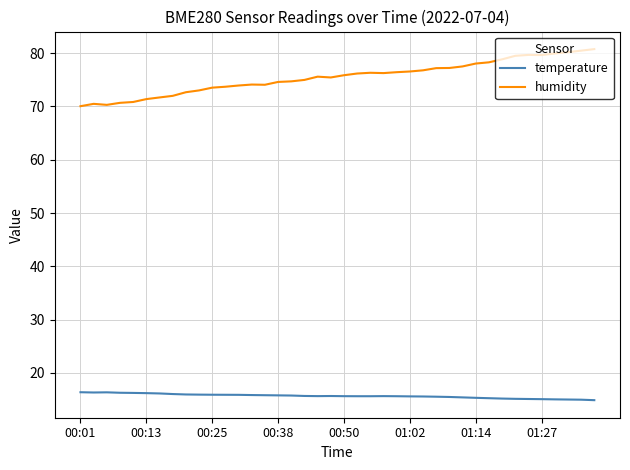

True or false: humidity has more than 1 interior local peaks.

True